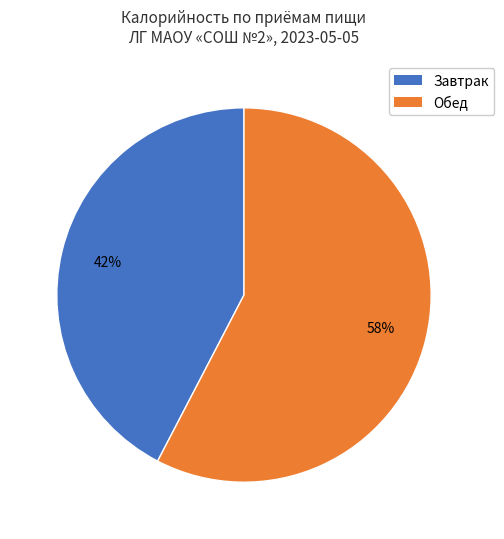

How many slices are in this pie chart?

2